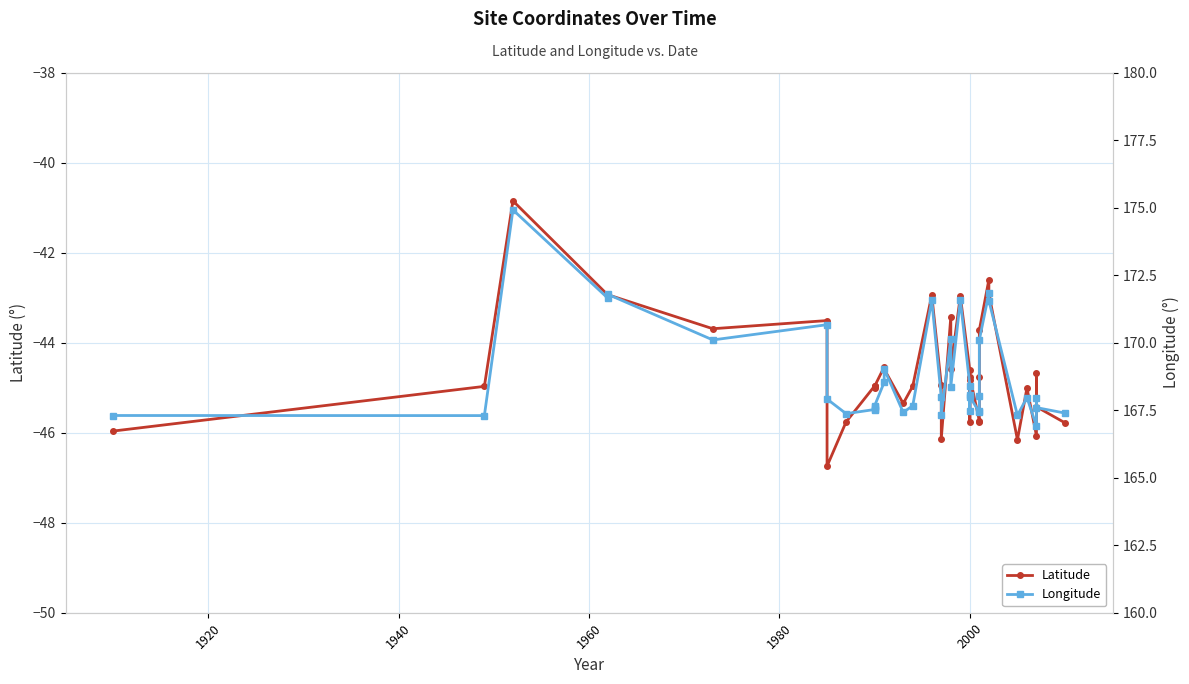

Count the number of categories in the chart.

39